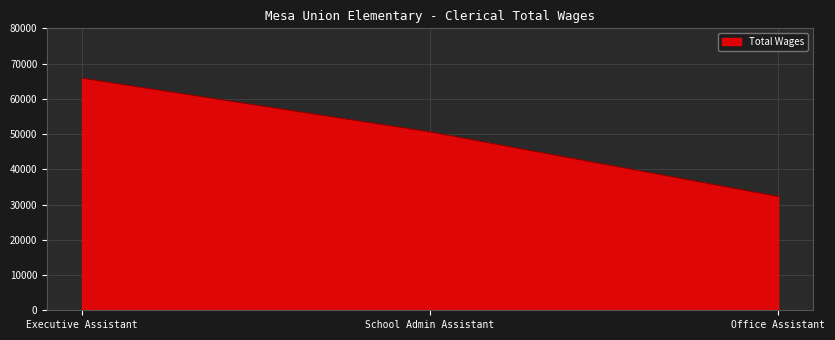

Which category has the lowest value across all series?

Office Assistant